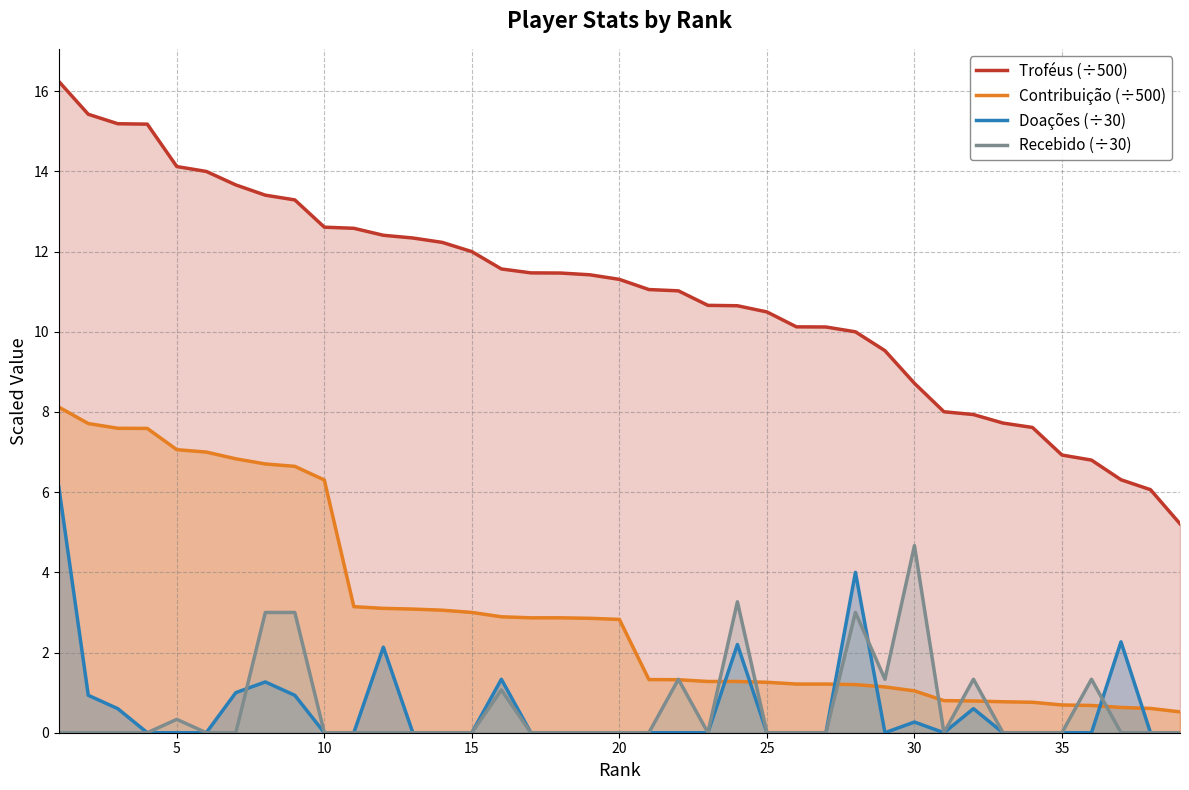

True or false: Troféus (÷500) and Doações (÷30) cross at least once.

False